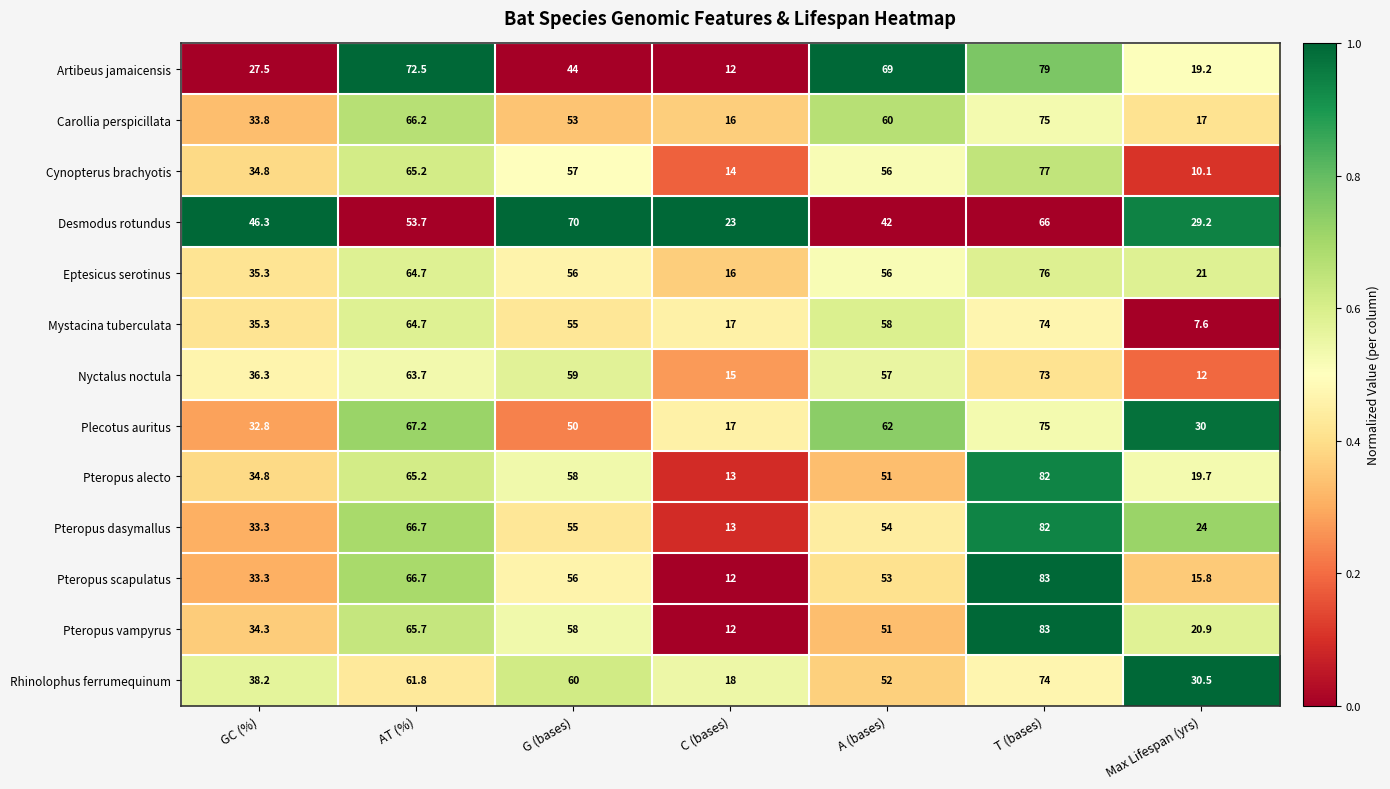

What is the lowest value of the Pteropus scapulatus series?

12.0